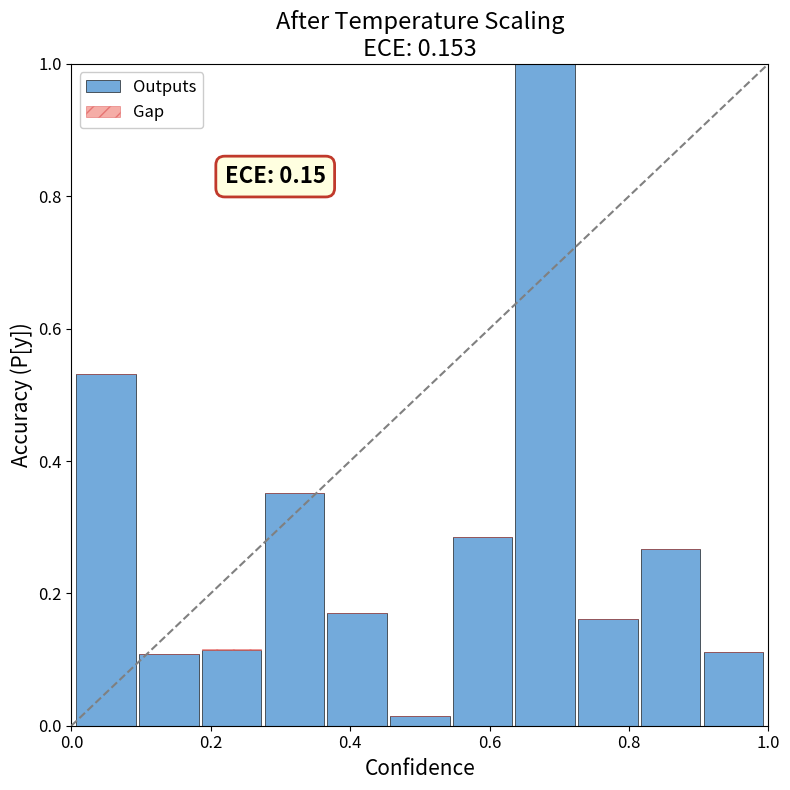

What is the difference between the maximum and minimum values?

1.0